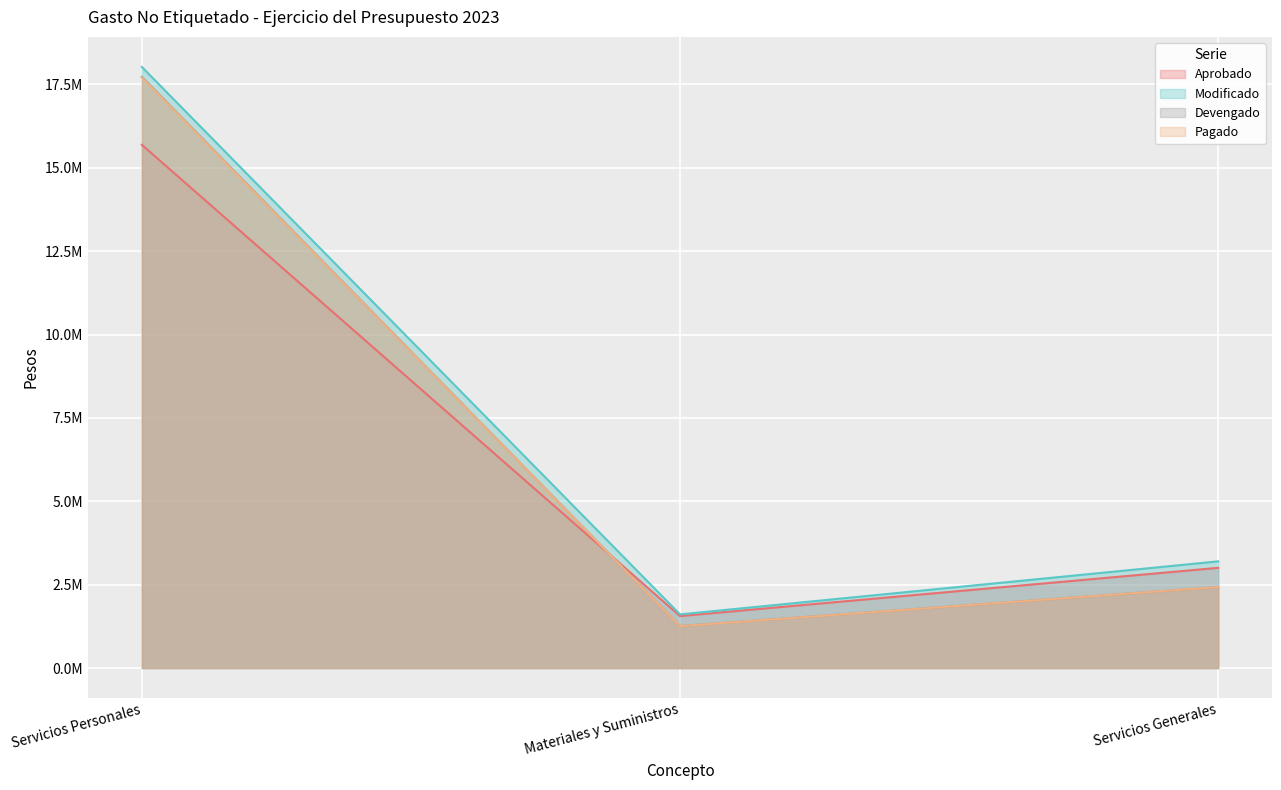

What is the total value across all series at Servicios Generales?

11060505